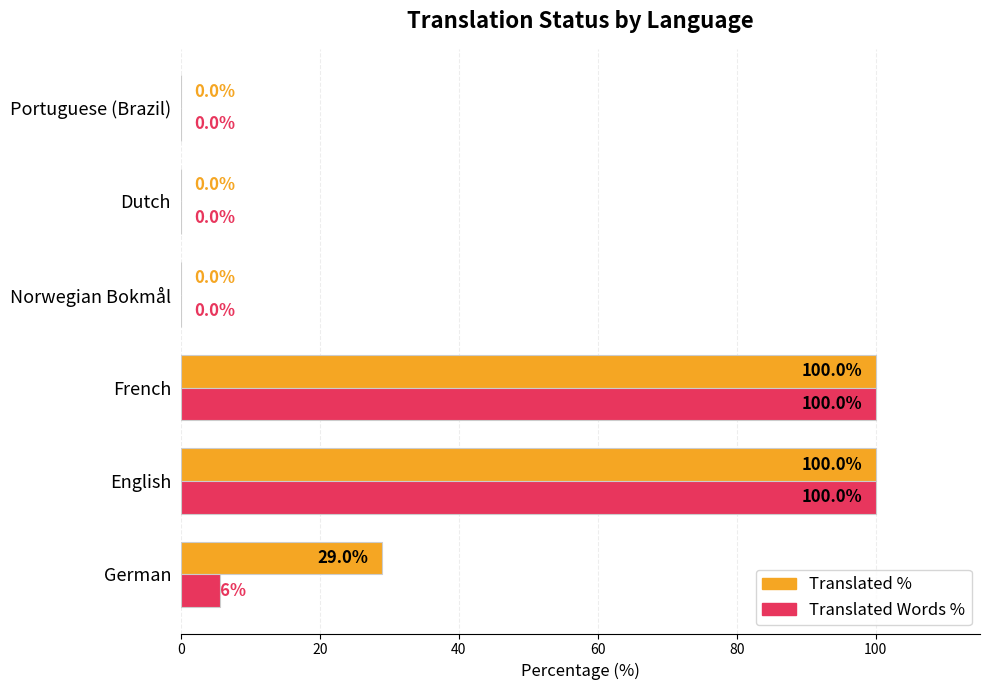

What is the total value across all series at German?

34.6